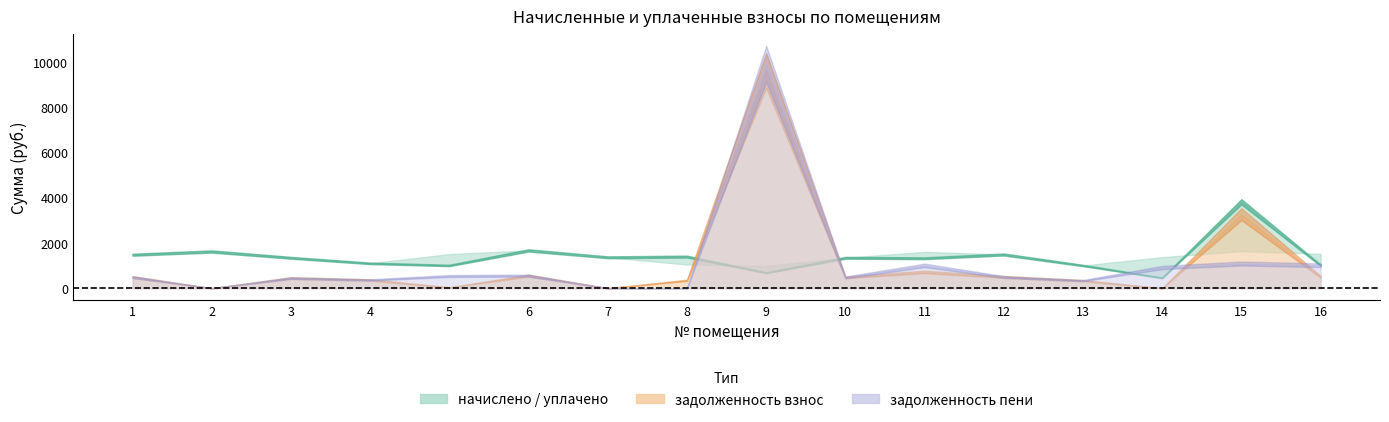

Which has a higher value, 11 or 15?

15